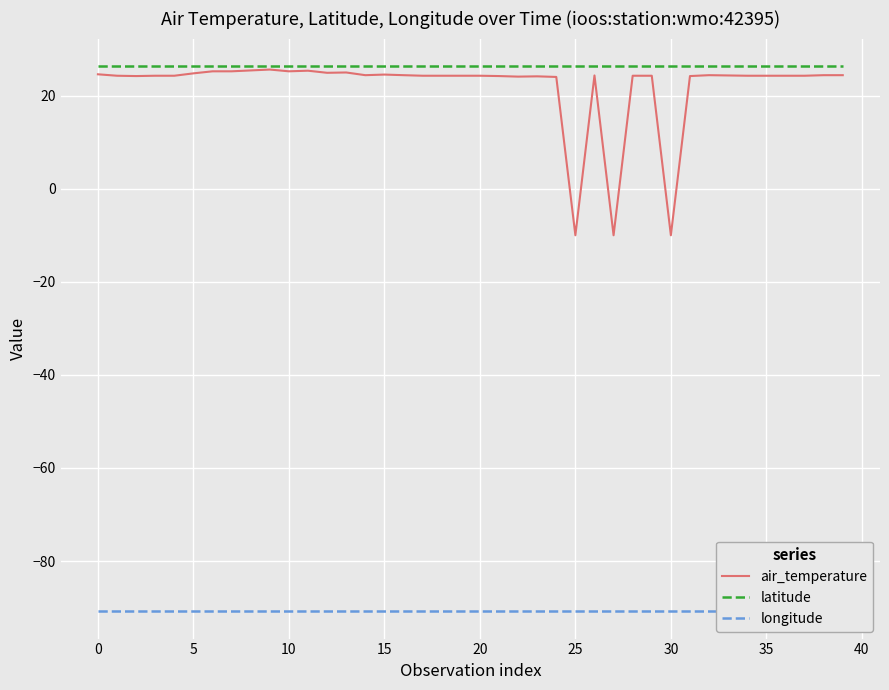

Reading left to right, transcribe all the data shown in this chart.

air_temperature: 24.6	24.3	24.2	24.3	24.3	24.8	25.2	25.2	25.4	25.6	25.2	25.4	24.9	25.0	24.4	24.5	24.4	24.3	24.3	24.3	24.3	24.2	24.1	24.1	24.0	-10.0	24.3	-10.0	24.3	24.3	-10.0	24.2	24.4	24.3	24.3	24.3	24.3	24.3	24.4	24.4
latitude: 26.4	26.4	26.4	26.4	26.4	26.4	26.4	26.4	26.4	26.4	26.4	26.4	26.4	26.4	26.4	26.4	26.4	26.4	26.4	26.4	26.4	26.4	26.4	26.4	26.4	26.4	26.4	26.4	26.4	26.4	26.4	26.4	26.4	26.4	26.4	26.4	26.4	26.4	26.4	26.4
longitude: -90.8	-90.8	-90.8	-90.8	-90.8	-90.8	-90.8	-90.8	-90.8	-90.8	-90.8	-90.8	-90.8	-90.8	-90.8	-90.8	-90.8	-90.8	-90.8	-90.8	-90.8	-90.8	-90.8	-90.8	-90.8	-90.8	-90.8	-90.8	-90.8	-90.8	-90.8	-90.8	-90.8	-90.8	-90.8	-90.8	-90.8	-90.8	-90.8	-90.8